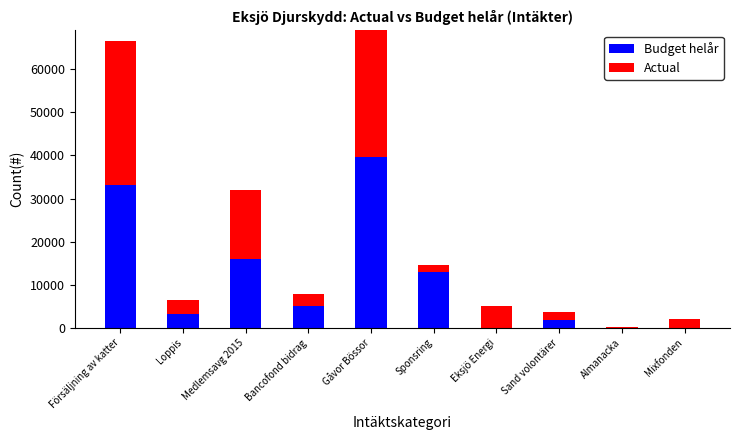

Which category has the highest value across all series?

Gåvor Bössor